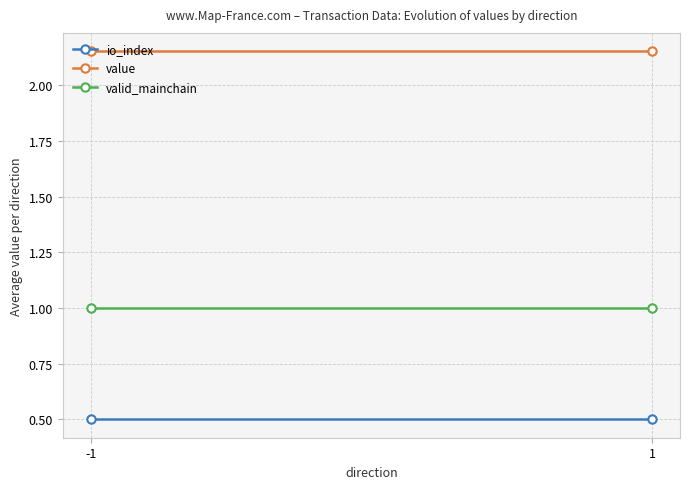

Which category has the lowest value in the io_index series?

-1